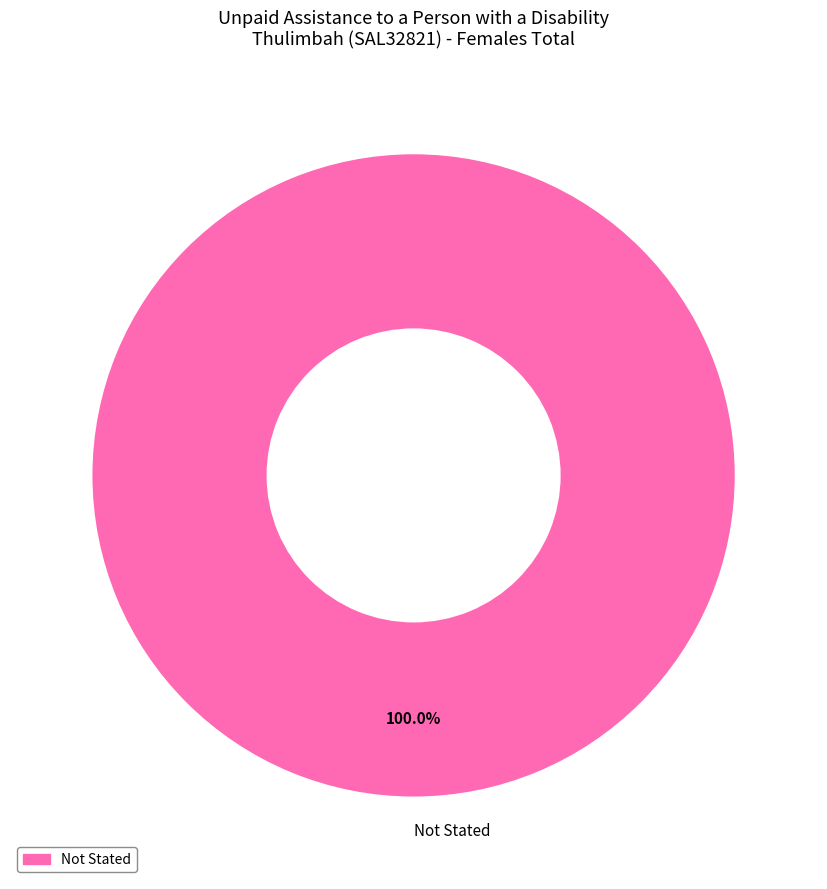

Rank the categories by value from highest to lowest.

Not Stated